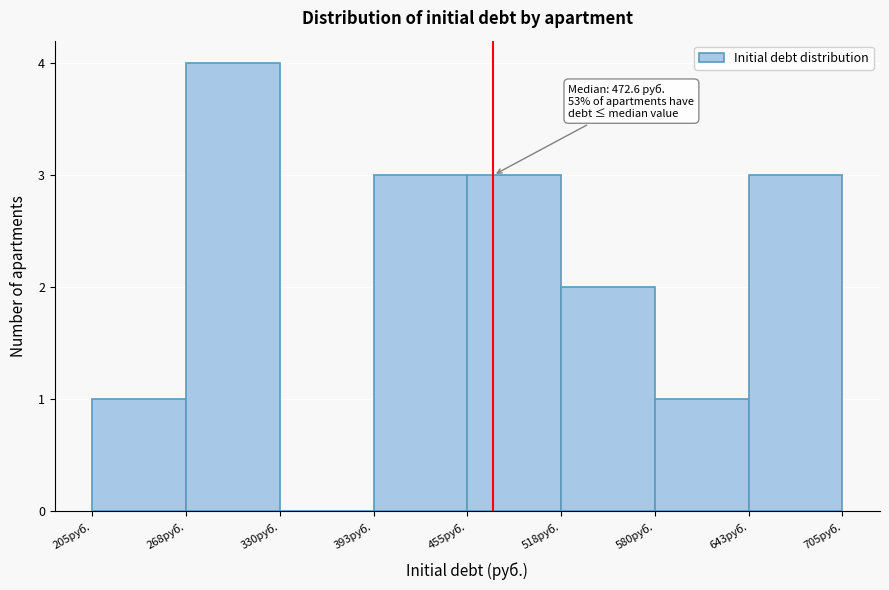

Which range on the x-axis has the tallest bar?

270 to 330